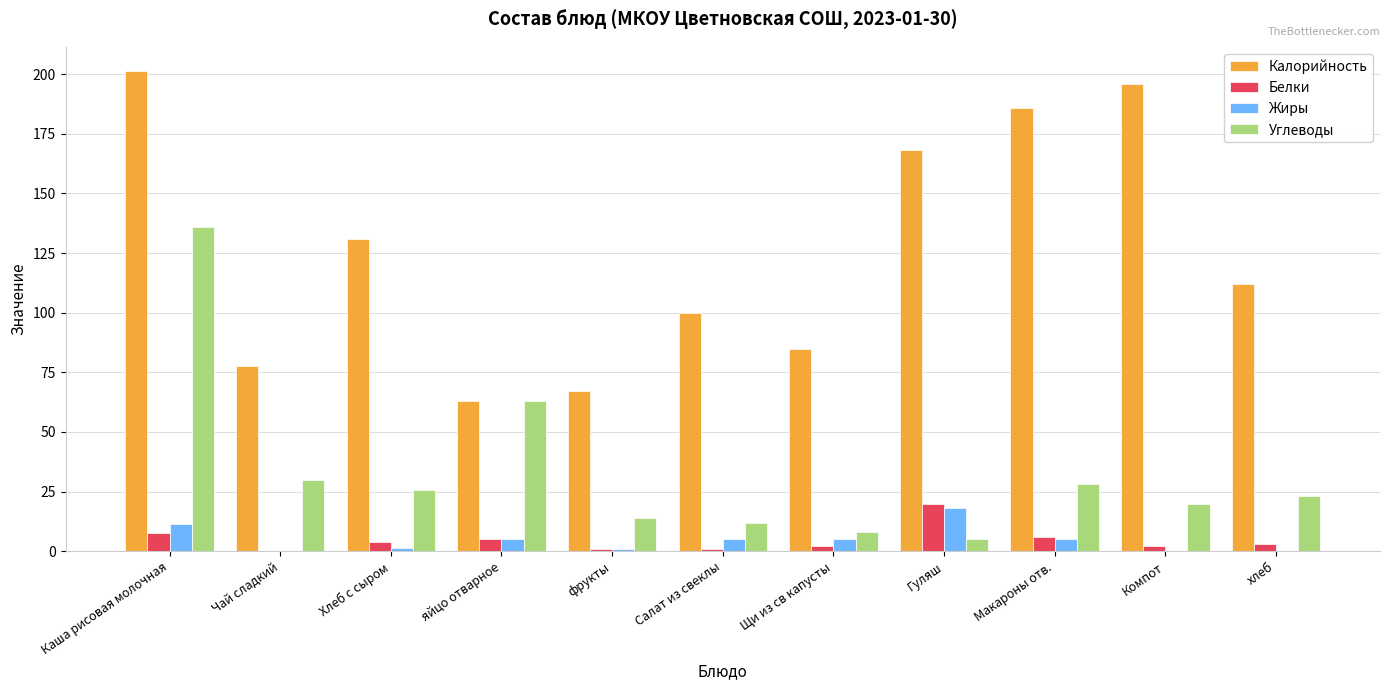

Is the value of Белки at Макароны отв. greater than the value of Калорийность at Салат из свеклы?

No